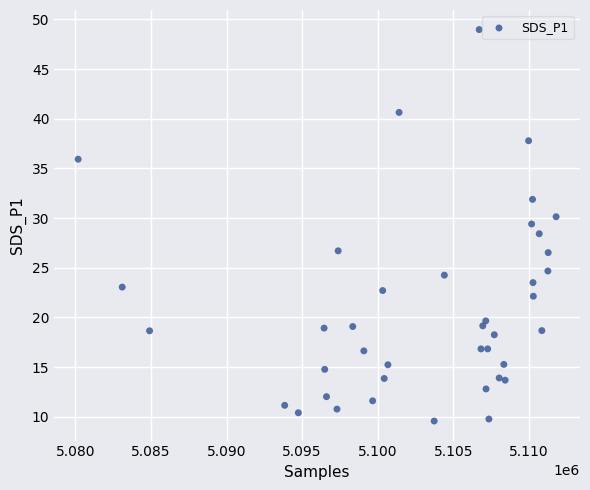

What is the range of Y values (max minus min)?

39.4